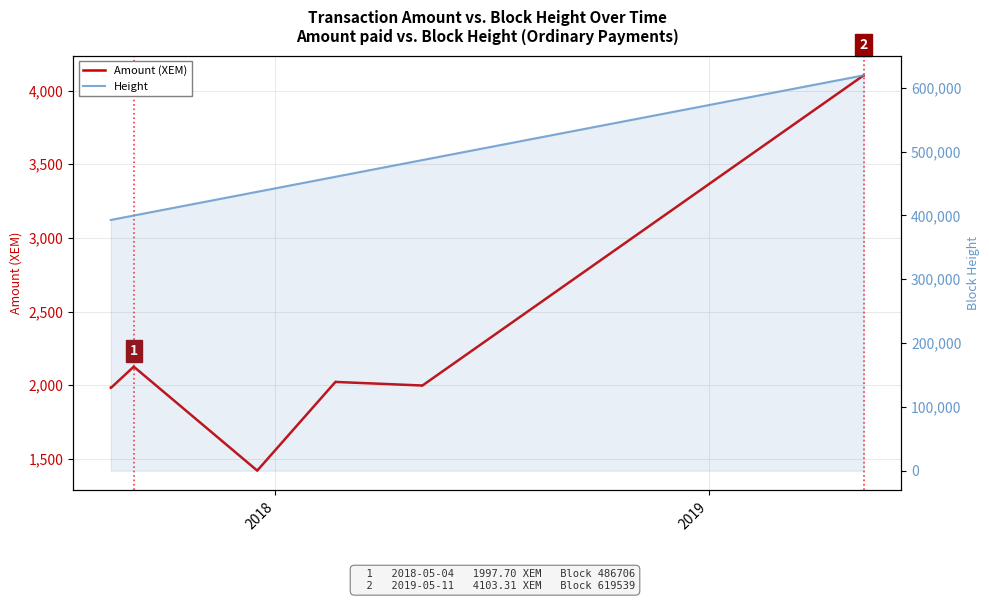

What is the average value of the Amount (XEM) series?

2274.9